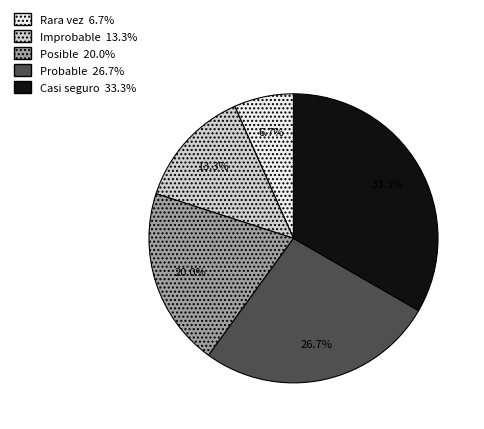

The Posible slice represents 14% of the pie. True or false?

False